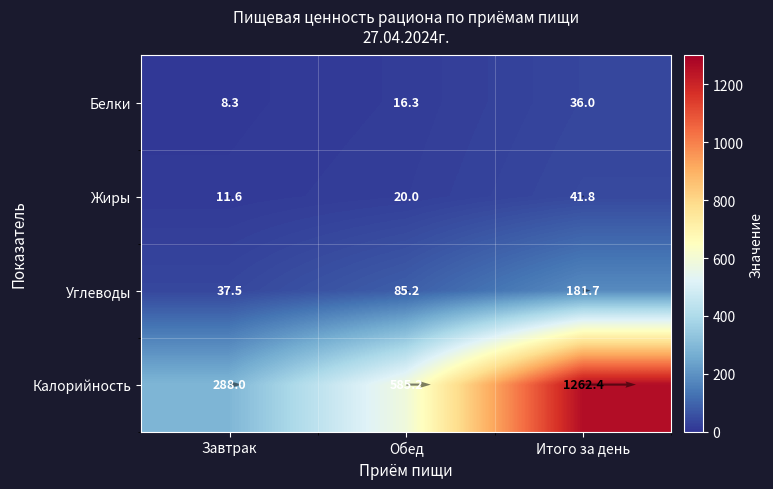

Which has a higher value, Завтрак or Итого за день?

Итого за день